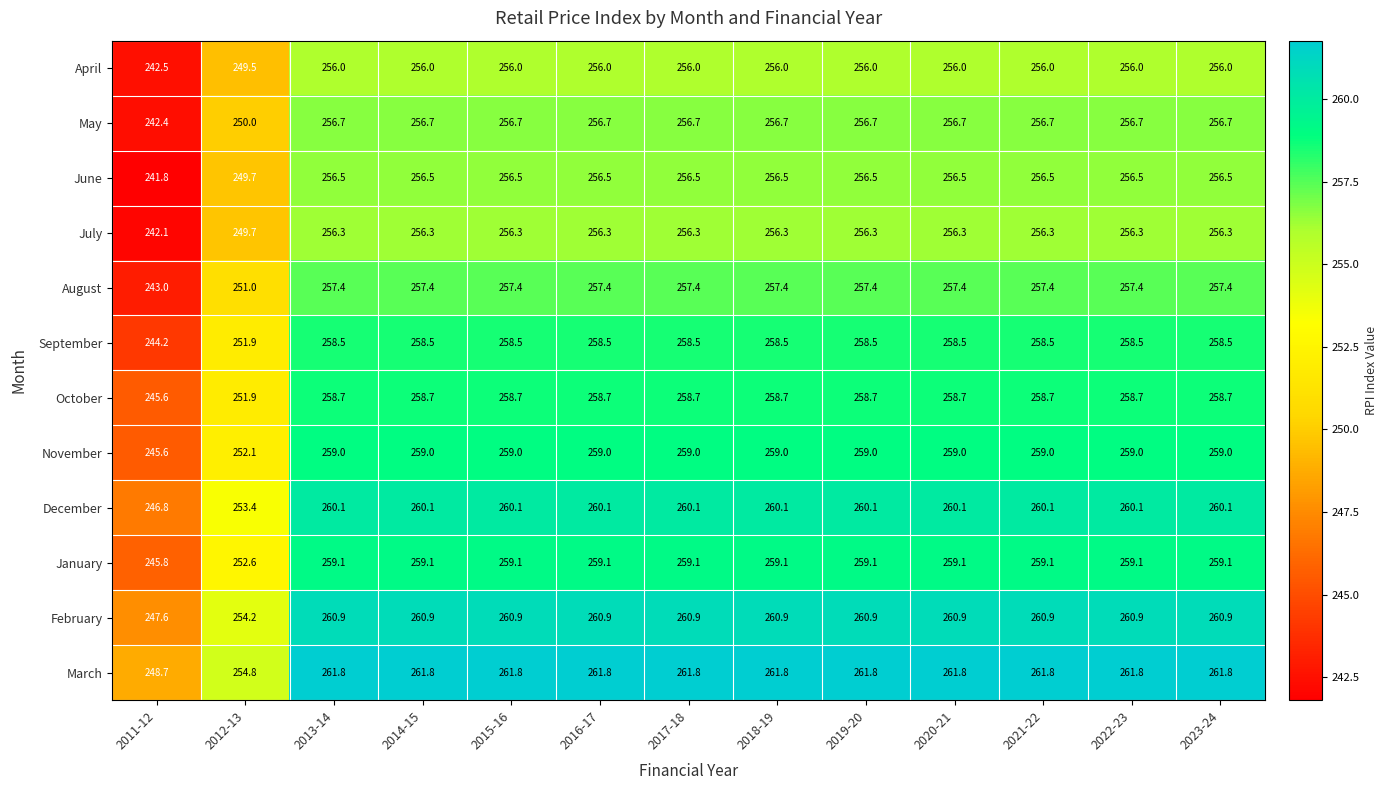

Where does the August series first go above 257?

2013-14